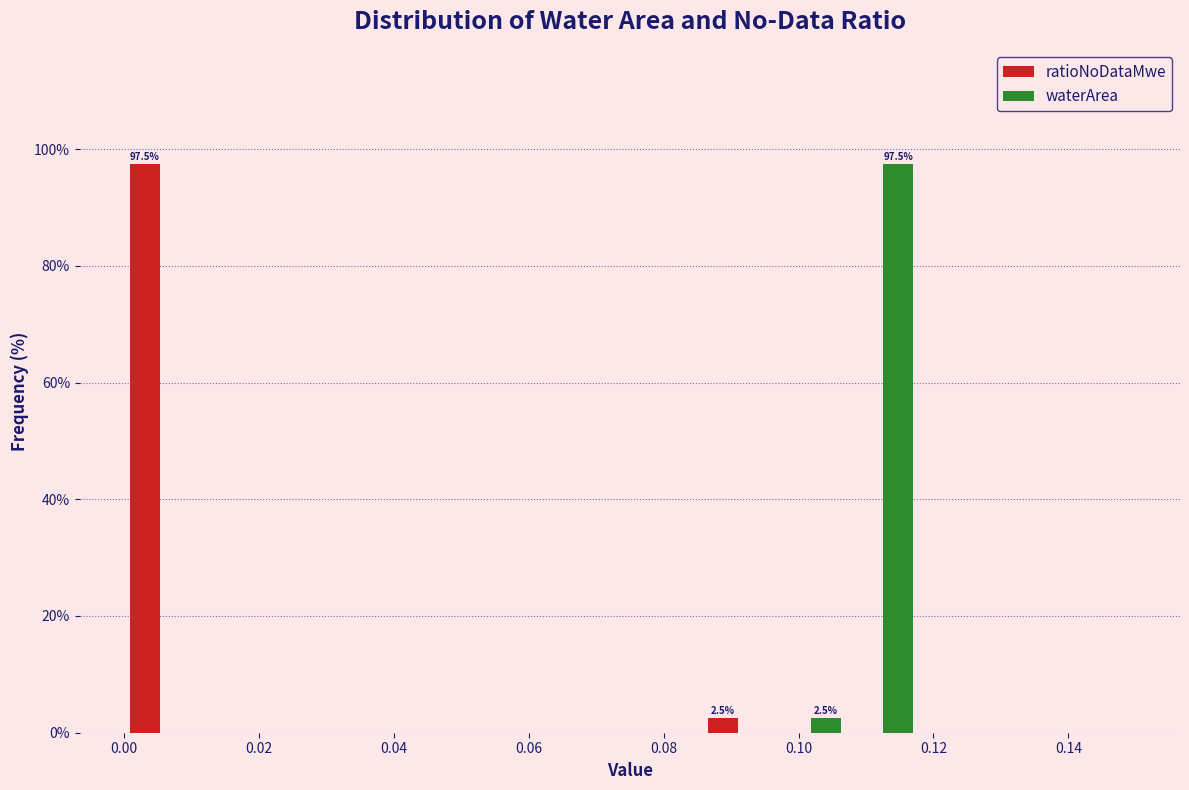

In the waterArea series, which range on the x-axis has the tallest bar?

0.108 to 0.118